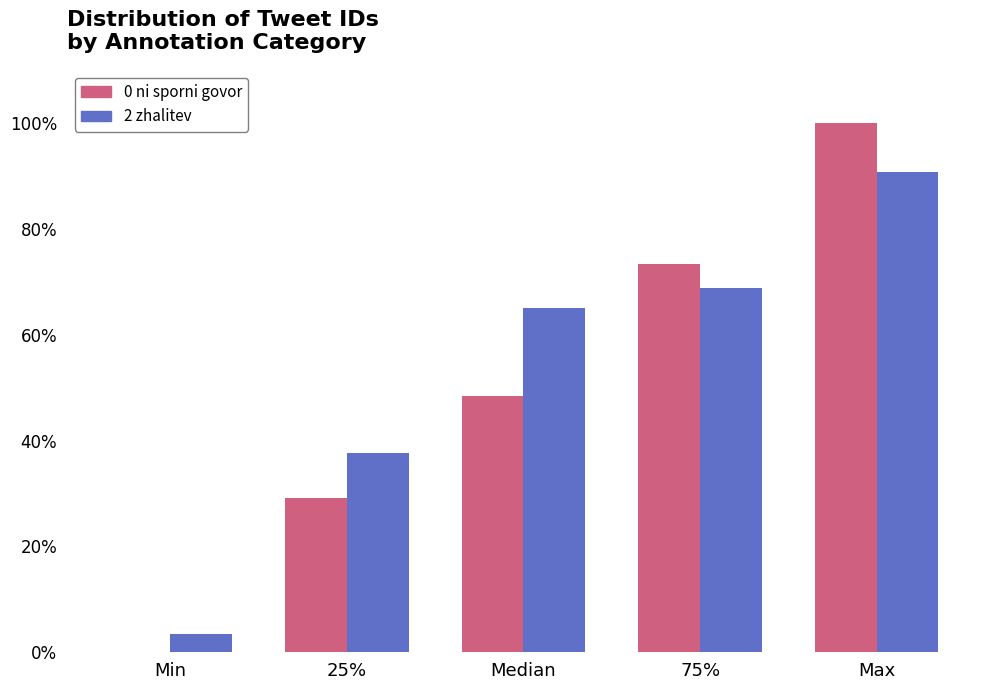

Reading left to right, what are all the values shown in this chart?

0 ni sporni govor: Min=0.0	25%=29.1	Median=48.5	75%=73.4	Max=100.0
2 zhalitev: Min=3.5	25%=37.6	Median=65.1	75%=68.8	Max=90.8